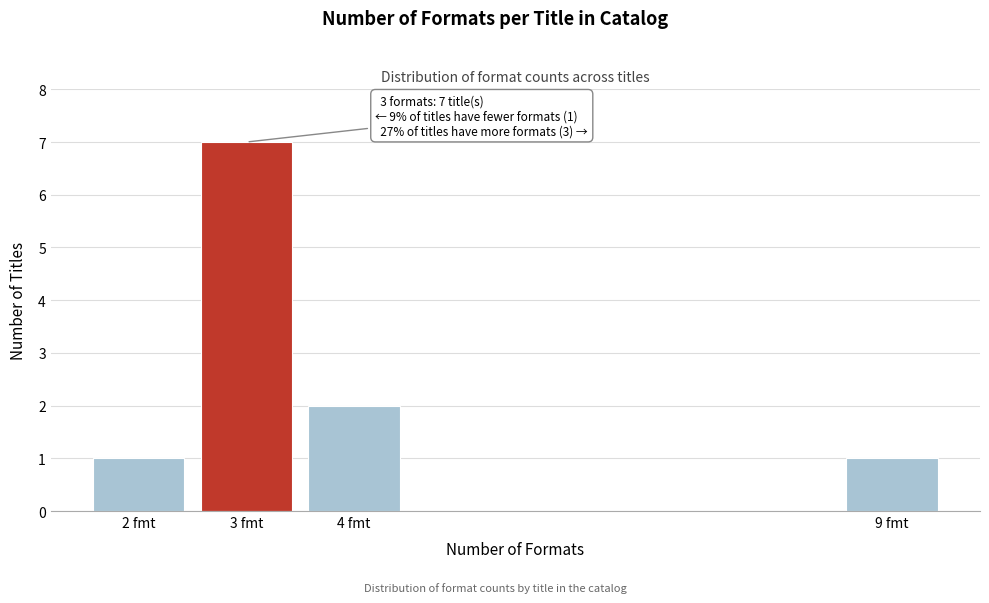

Reading left to right, transcribe all the data shown in this chart.

1	7	2	1